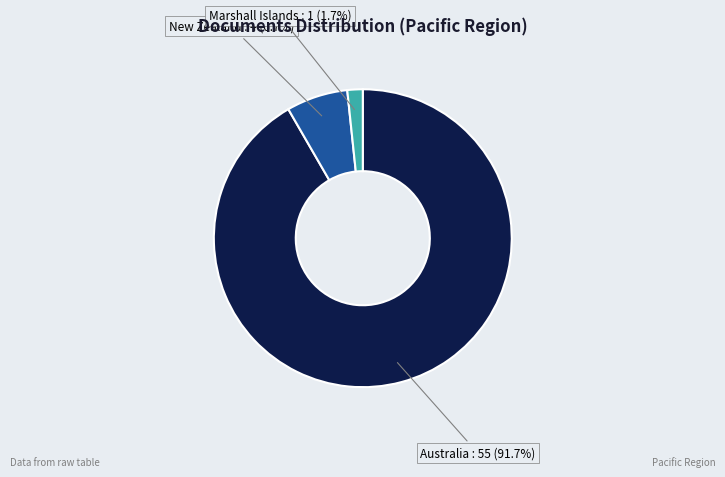

Does any single category account for the majority?

Yes